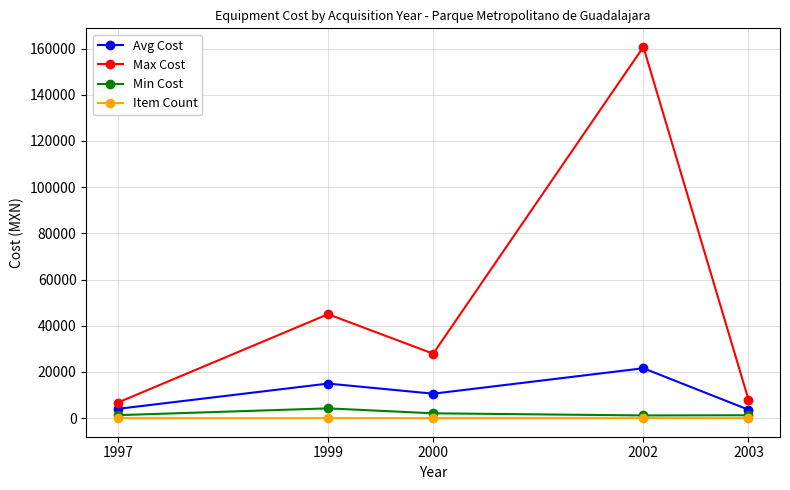

At which label is Avg Cost closest to 12634?

2000